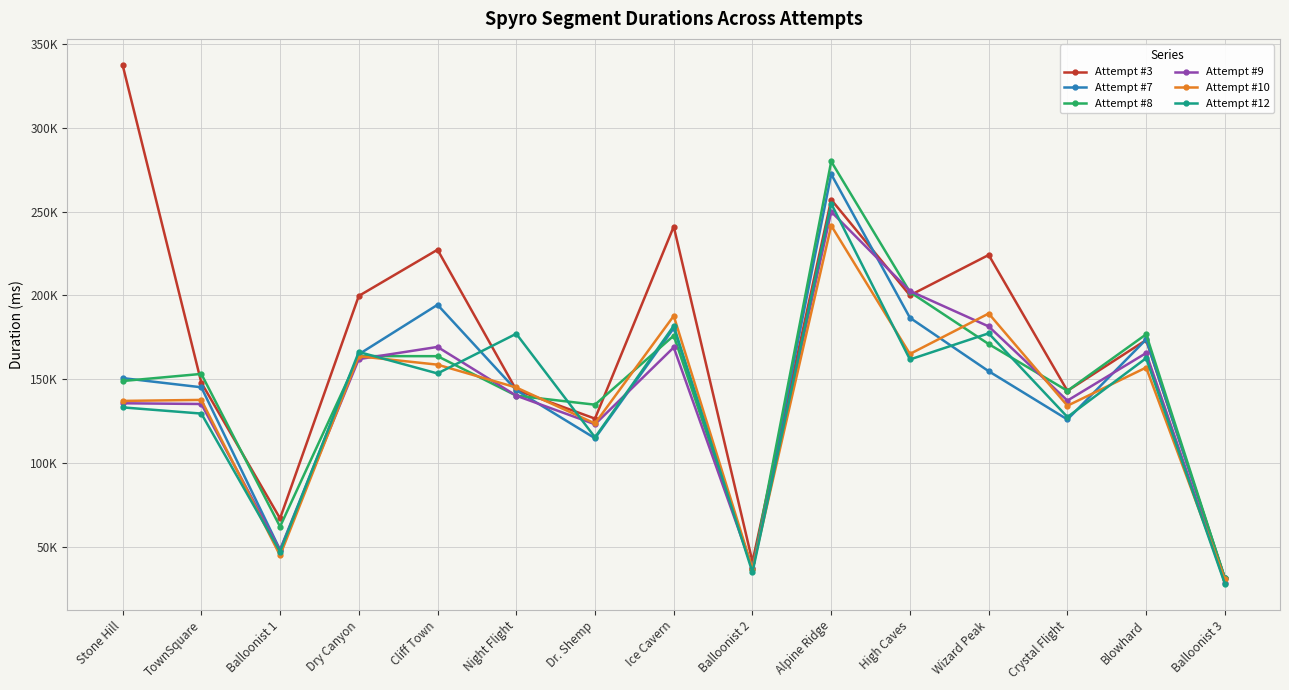

Which has a higher value, Ice Cavern or Balloonist 1?

Ice Cavern